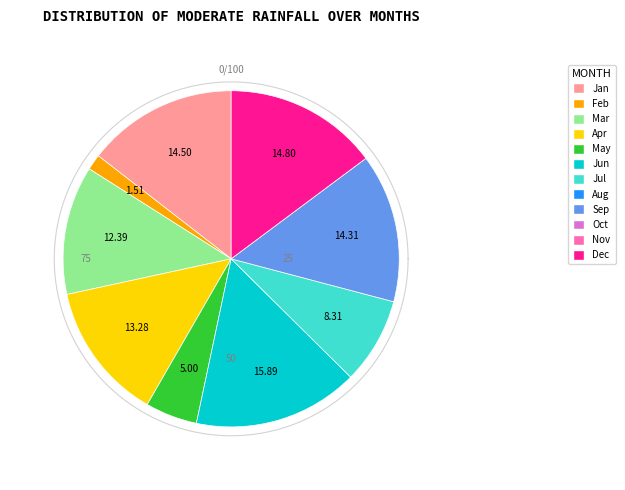

True or false: Jul accounts for 1% of the total.

False